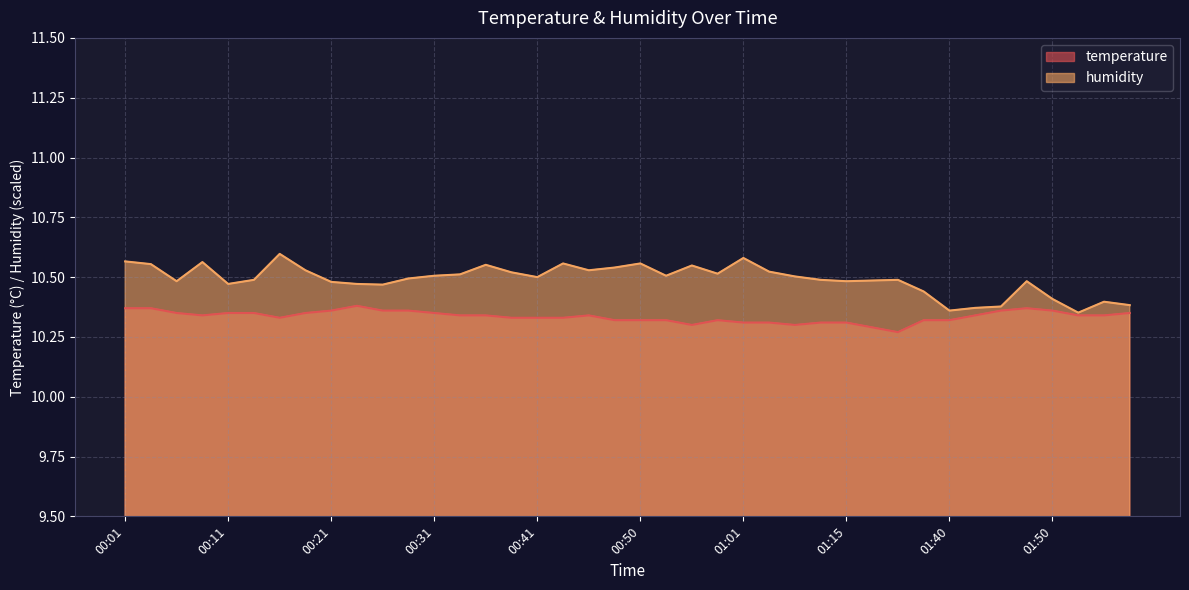

List the series in order of their peak value, highest first.

humidity, temperature